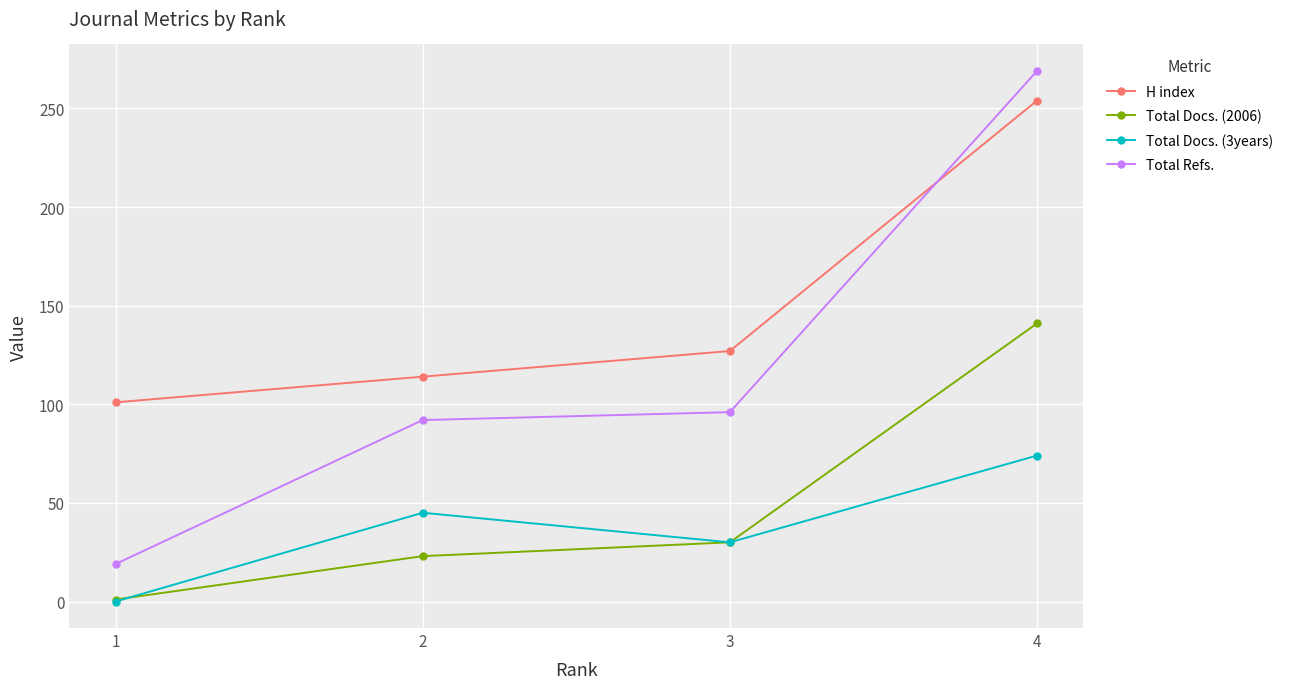

Is this an area chart (filled region under the line)?

No